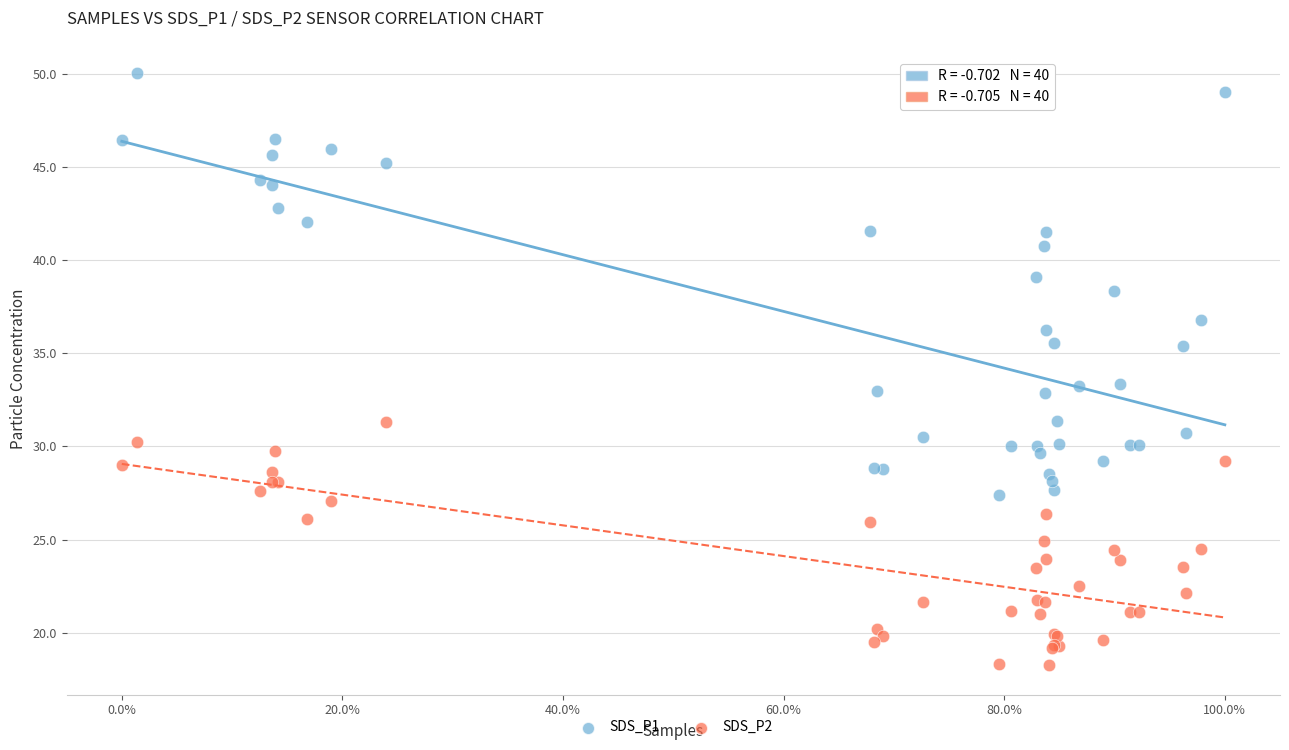

Which series reaches the minimum Y coordinate?

SDS_P2